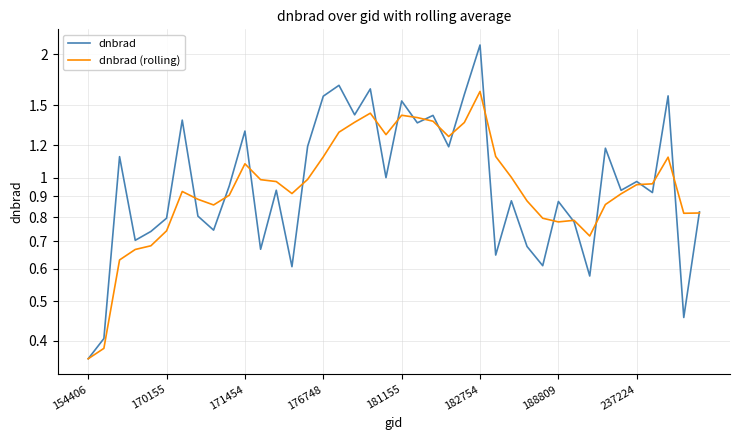

What is the difference between the dnbrad (rolling) values at 32 and 22?

0.7